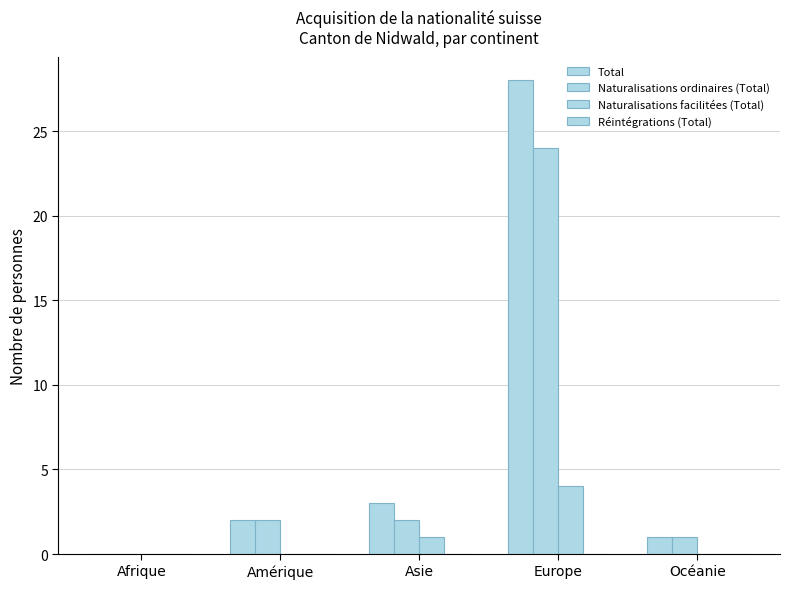

Count the number of data series in this chart.

3